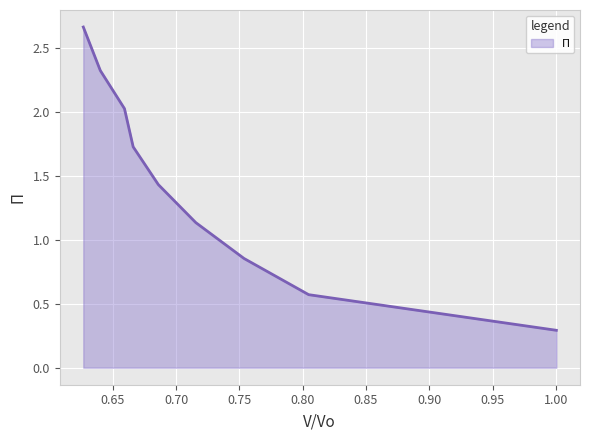

What is the average value?

1.4